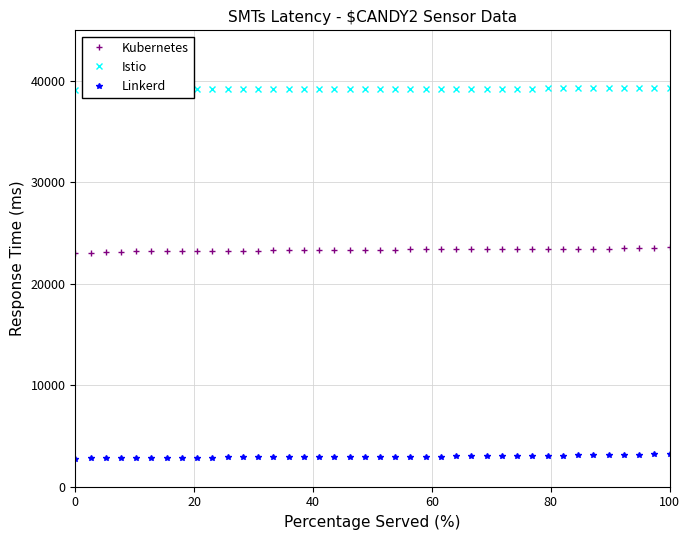

What is the smallest value displayed?

2781